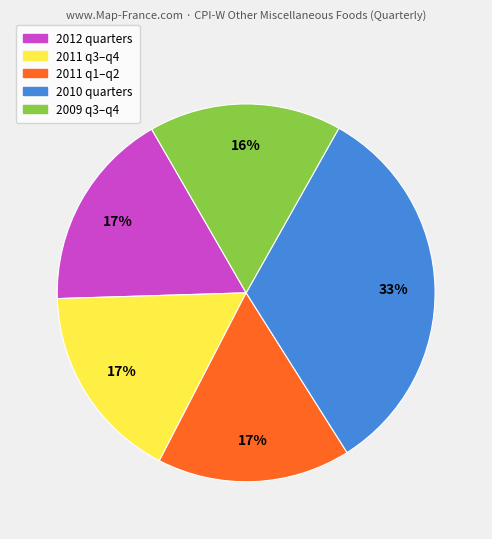

To the nearest percent, what is the average slice percentage?

20%